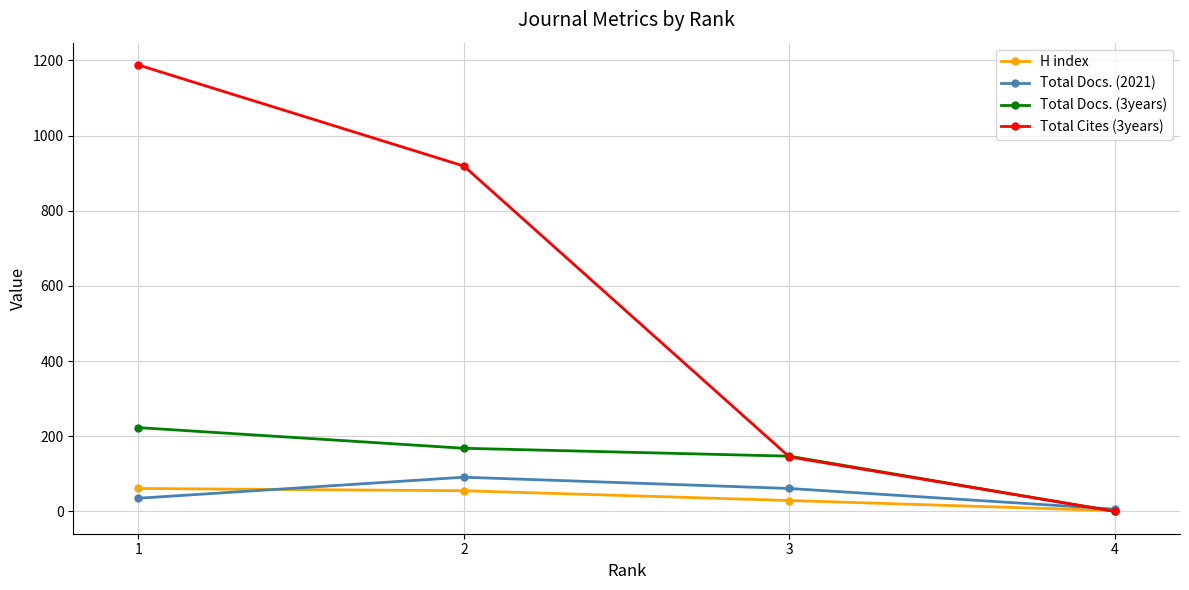

How many lines are shown in the chart?

4